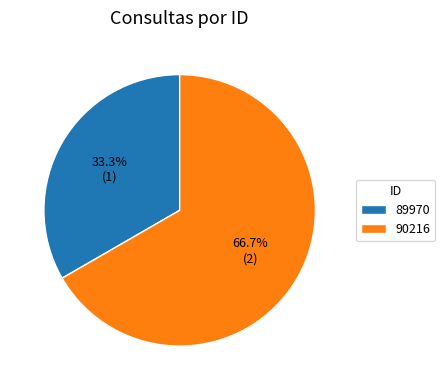

Is there any slice that represents more than half of the pie?

Yes